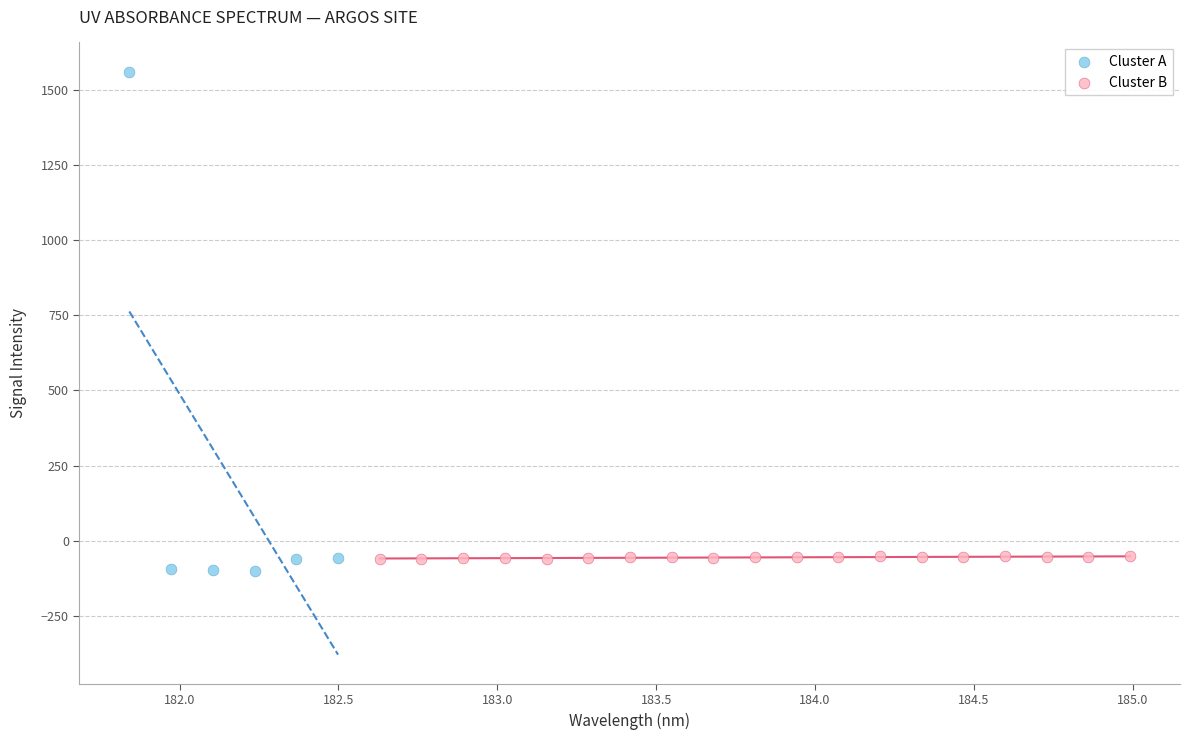

Which series reaches the maximum Y coordinate?

Cluster A